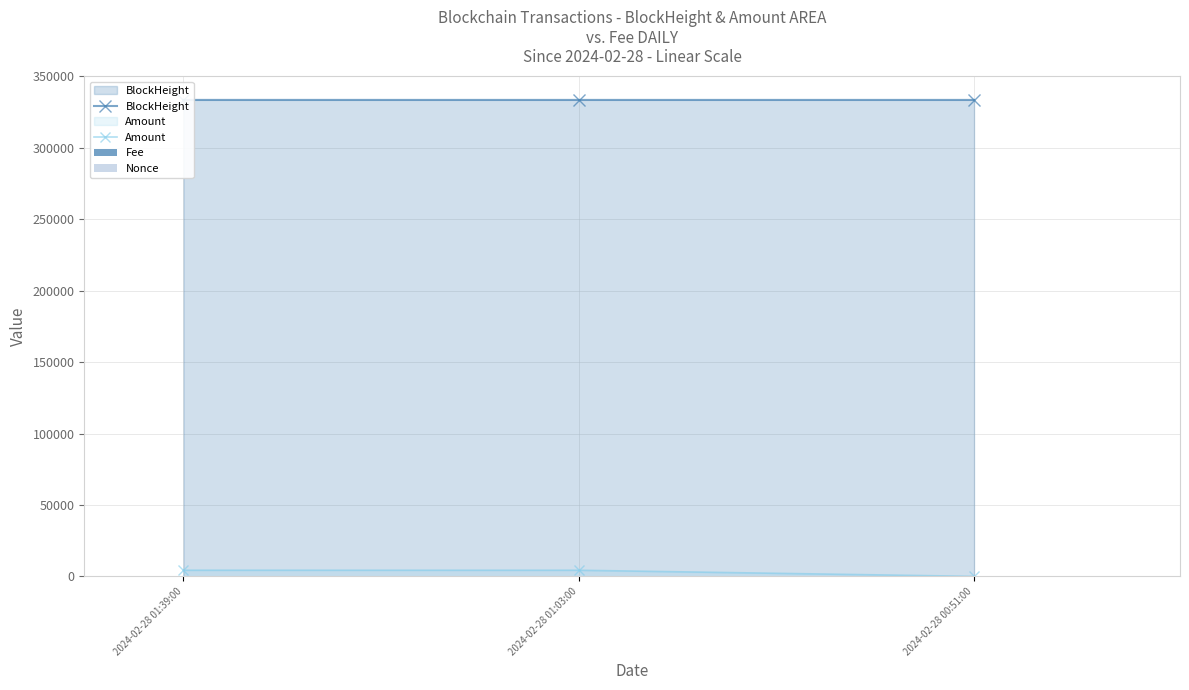

What is the difference between the Nonce values at 2024-02-28 01:03:00 and 2024-02-28 00:51:00?

1.0